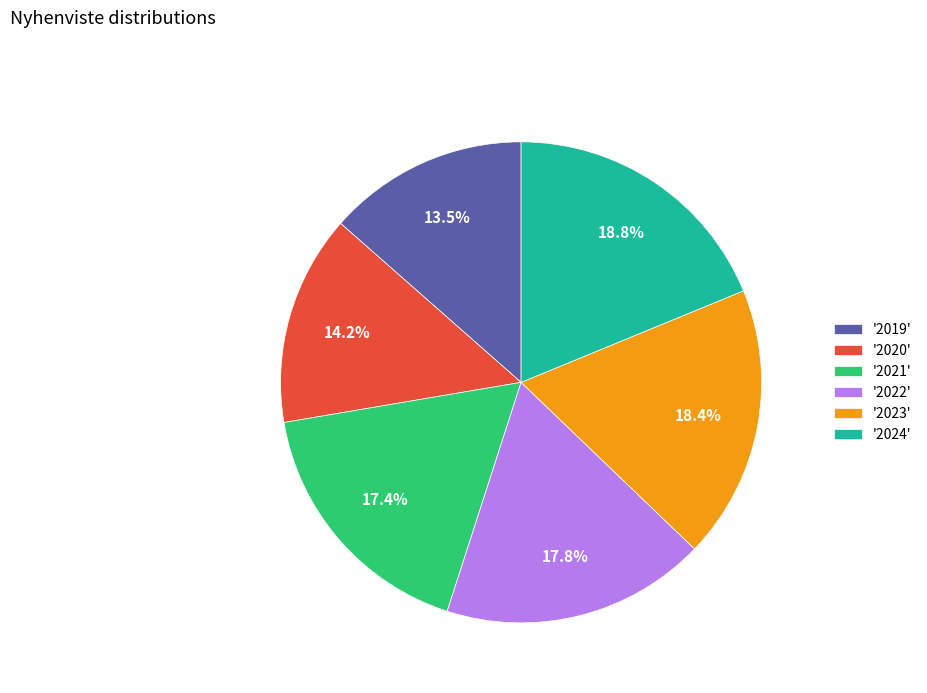

Is there any slice that represents more than half of the pie?

No